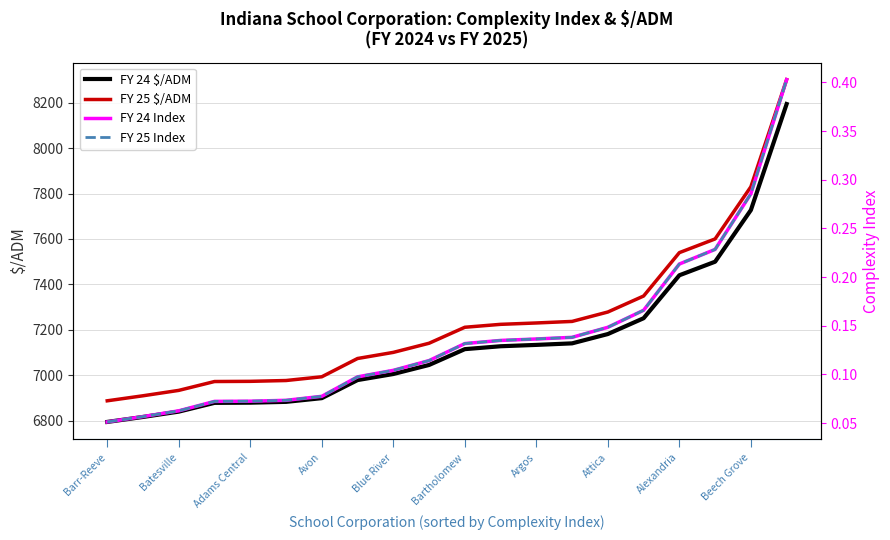

The value of FY 24 $/ADM at Argos is 4787.6. True or false?

False